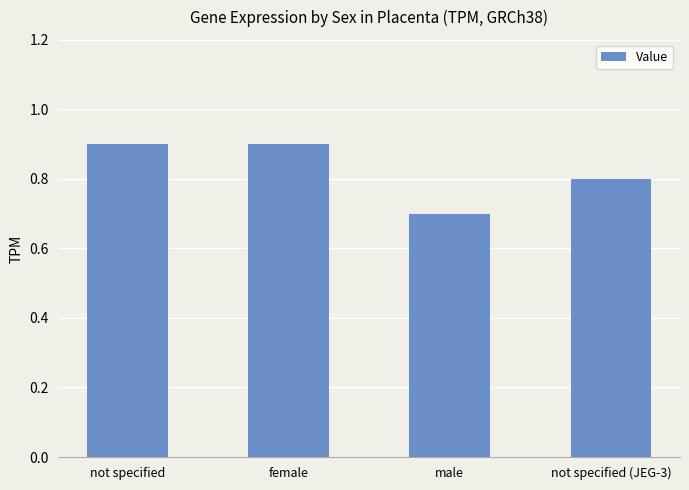

What position from the left is not specified?

1